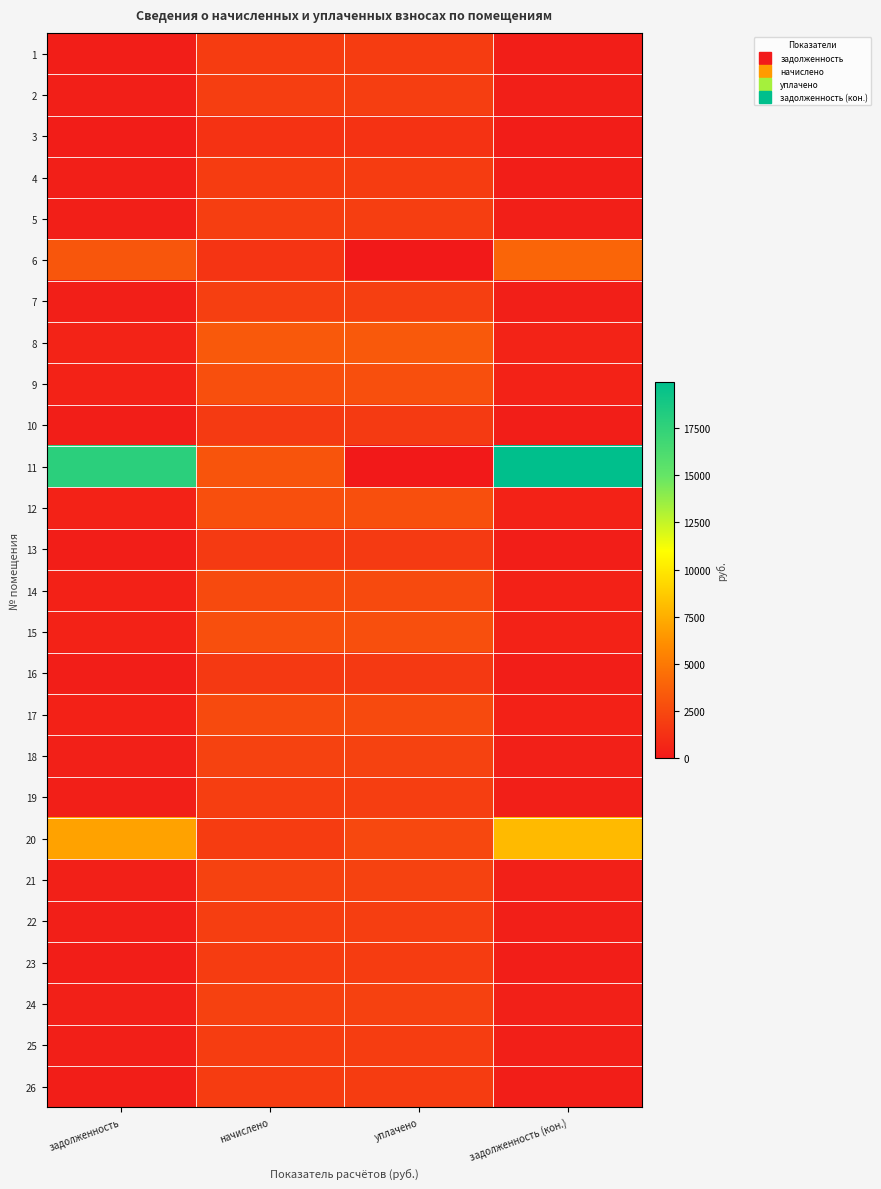

At which category is the sum across all series the highest?

начислено